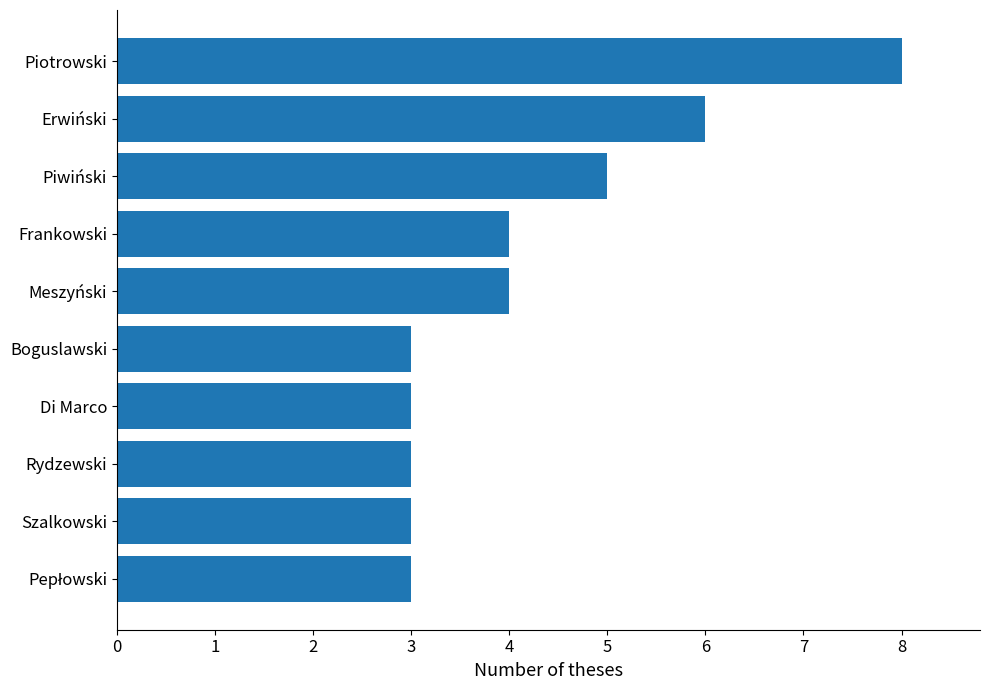

What is the approximate value at Meszyński?

4